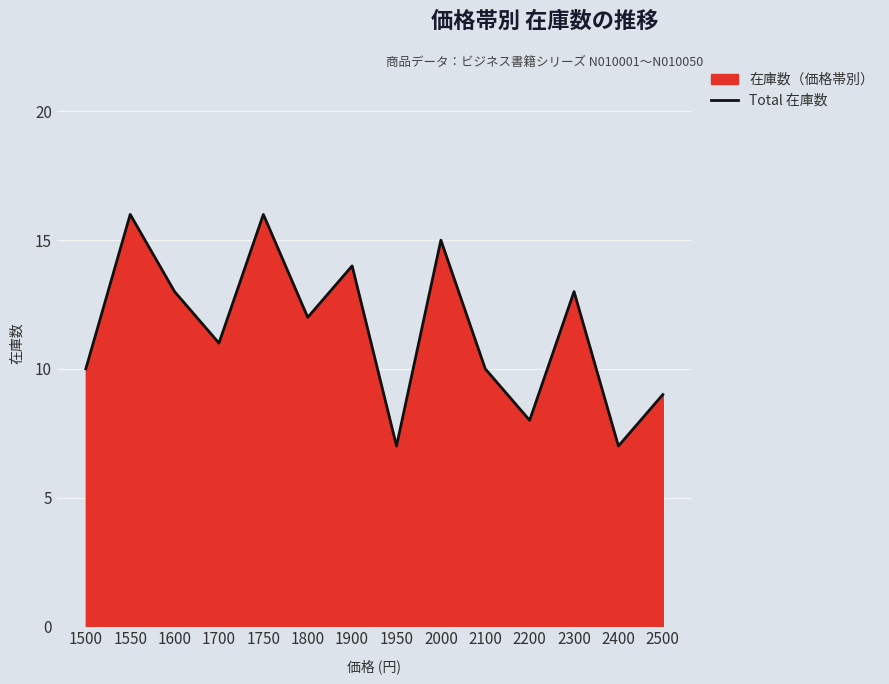

What is the minimum value shown in the chart?

7